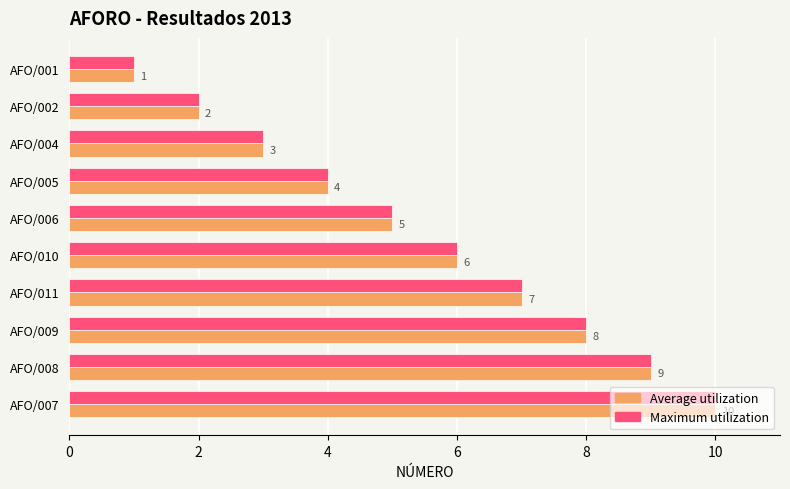

Which label corresponds to the smallest value in the chart?

AFO/001